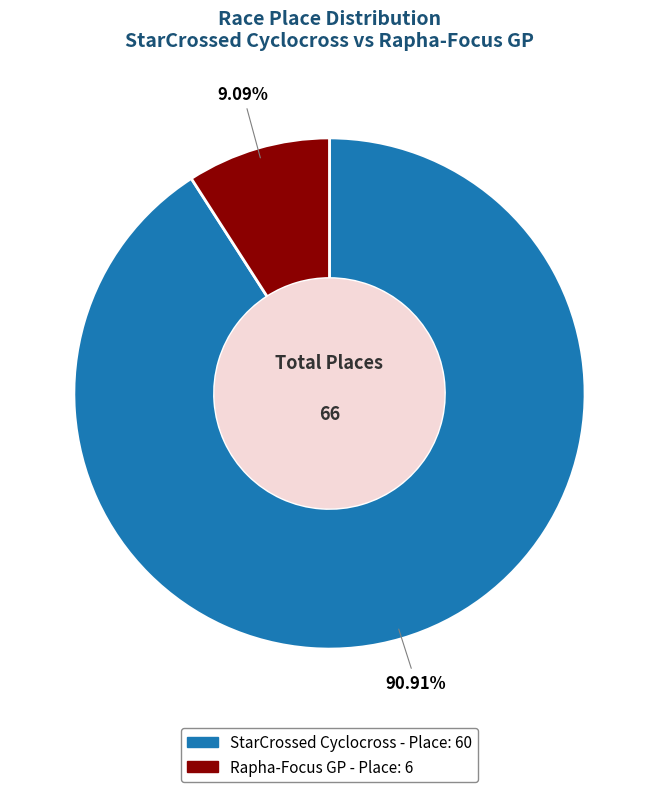

To the nearest percent, what portion does Rapha-Focus GP represent?

9%